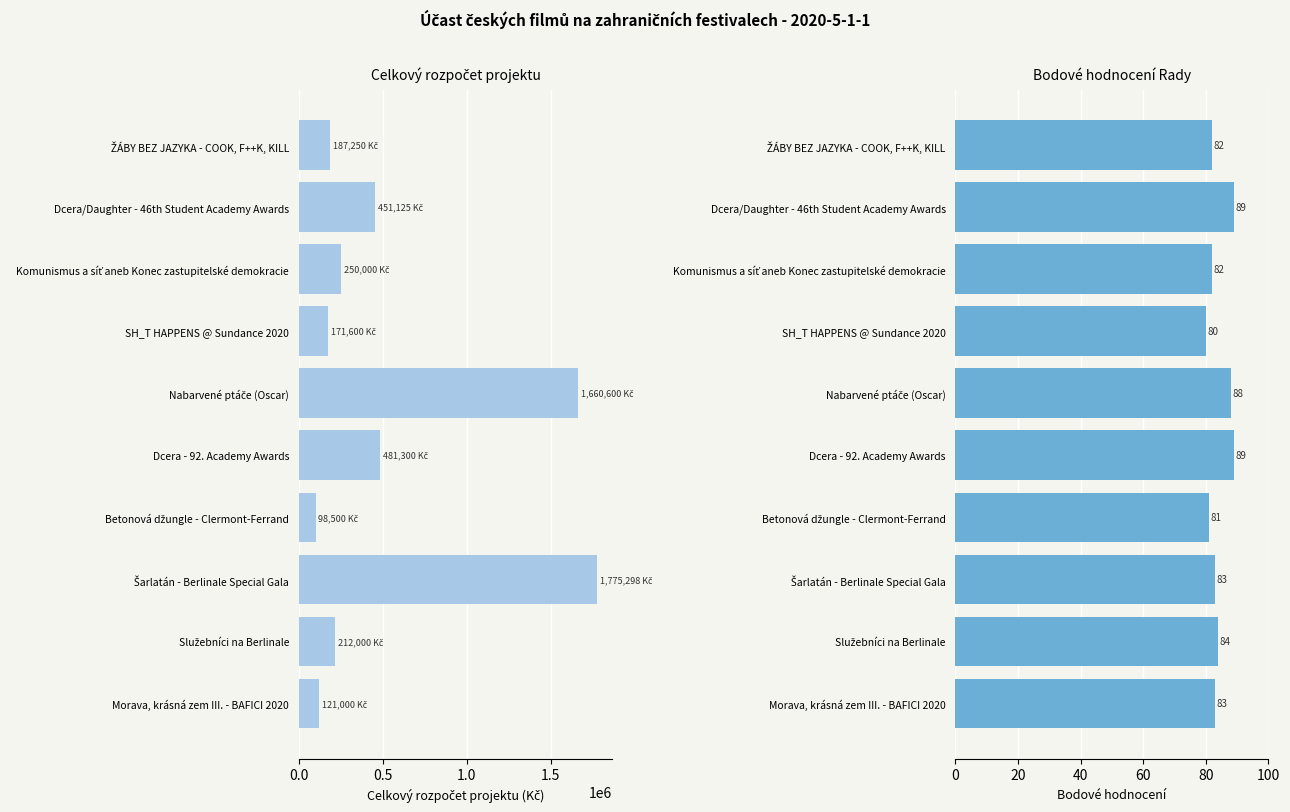

What are all the series names shown in the legend?

celkový rozpočet projektu, bodové hodnocení